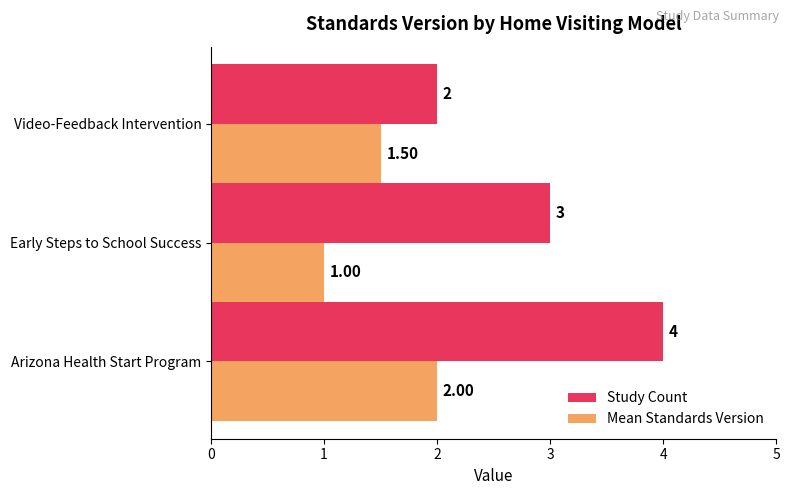

What is the average value of the Mean Standards Version series?

1.5